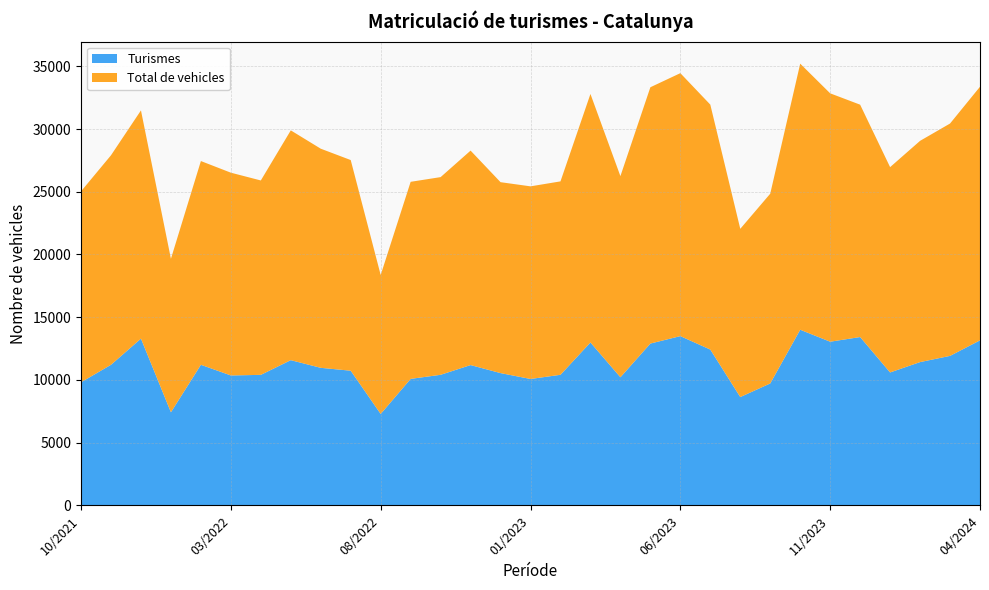

Reading left to right, list all the values displayed in this chart.

Turismes: 04/2024=13156	03/2024=11918	02/2024=11423	01/2024=10597	12/2023=13420	11/2023=13048	10/2023=14002	09/2023=9721	08/2023=8636	07/2023=12421	06/2023=13493	05/2023=12901	04/2023=10213	03/2023=12988	02/2023=10411	01/2023=10077	12/2022=10546	11/2022=11185	10/2022=10410	09/2022=10085	08/2022=7289	07/2022=10736	06/2022=10966	05/2022=11577	04/2022=10405	03/2022=10358	02/2022=11208	01/2022=7422	12/2021=13293	11/2021=11208	10/2021=9814
Total de vehicles: 04/2024=20217	03/2024=18522	02/2024=17637	01/2024=16368	12/2023=18523	11/2023=19800	10/2023=21211	09/2023=15126	08/2023=13411	07/2023=19527	06/2023=20963	05/2023=20432	04/2023=16035	03/2023=19809	02/2023=15418	01/2023=15356	12/2022=15219	11/2022=17097	10/2022=15759	09/2022=15709	08/2022=11078	07/2022=16793	06/2022=17468	05/2022=18318	04/2022=15497	03/2022=16164	02/2022=16241	01/2022=12236	12/2021=18195	11/2021=16701	10/2021=15222